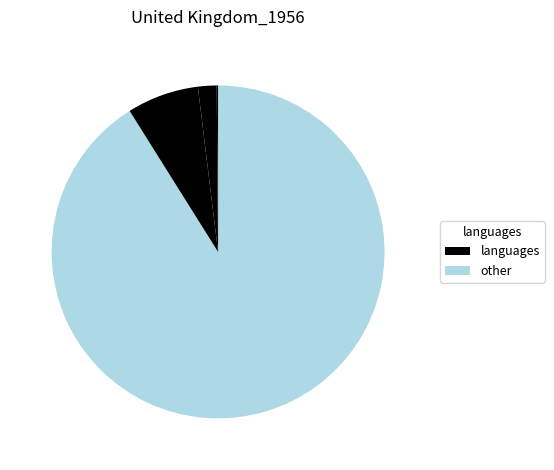

How many segments does this pie chart have?

4